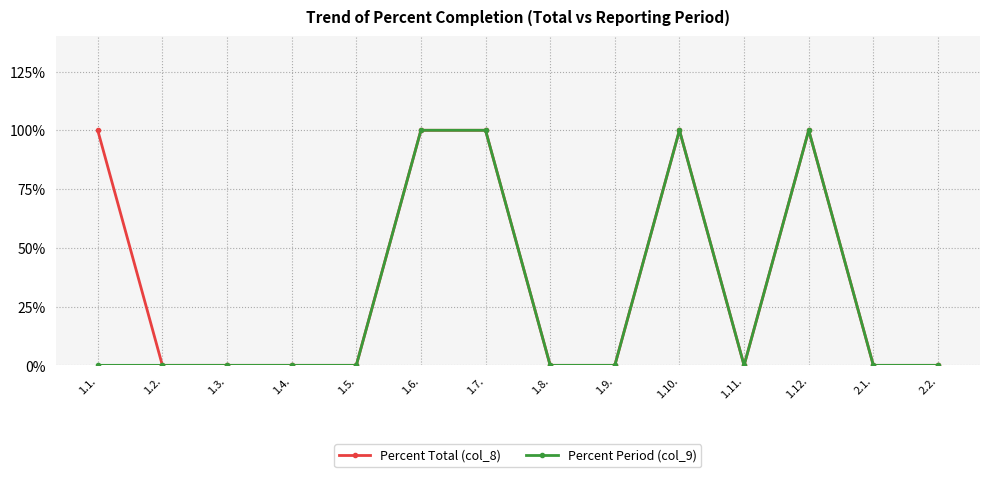

How many lines are shown in the chart?

2